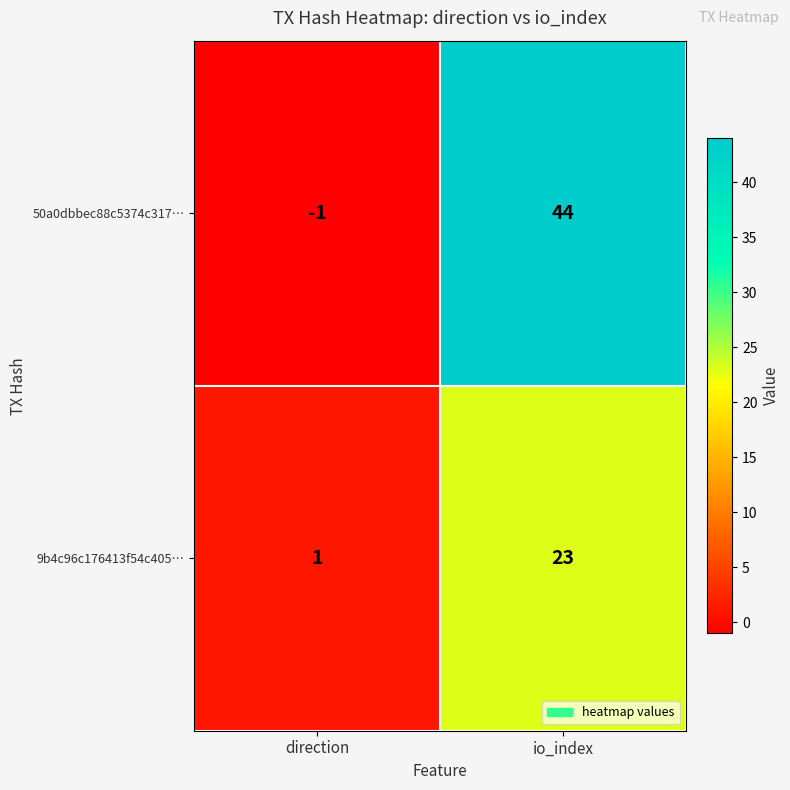

List the series in order of their overall mean, highest first.

50a0dbbec88c5374c317…, 9b4c96c176413f54c405…